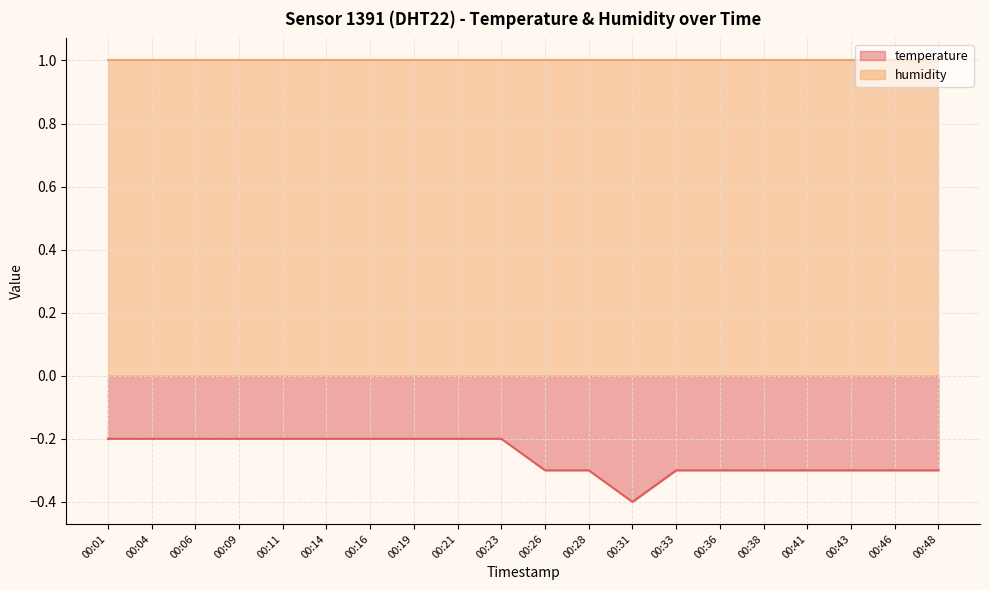

How many lines are shown in the chart?

2